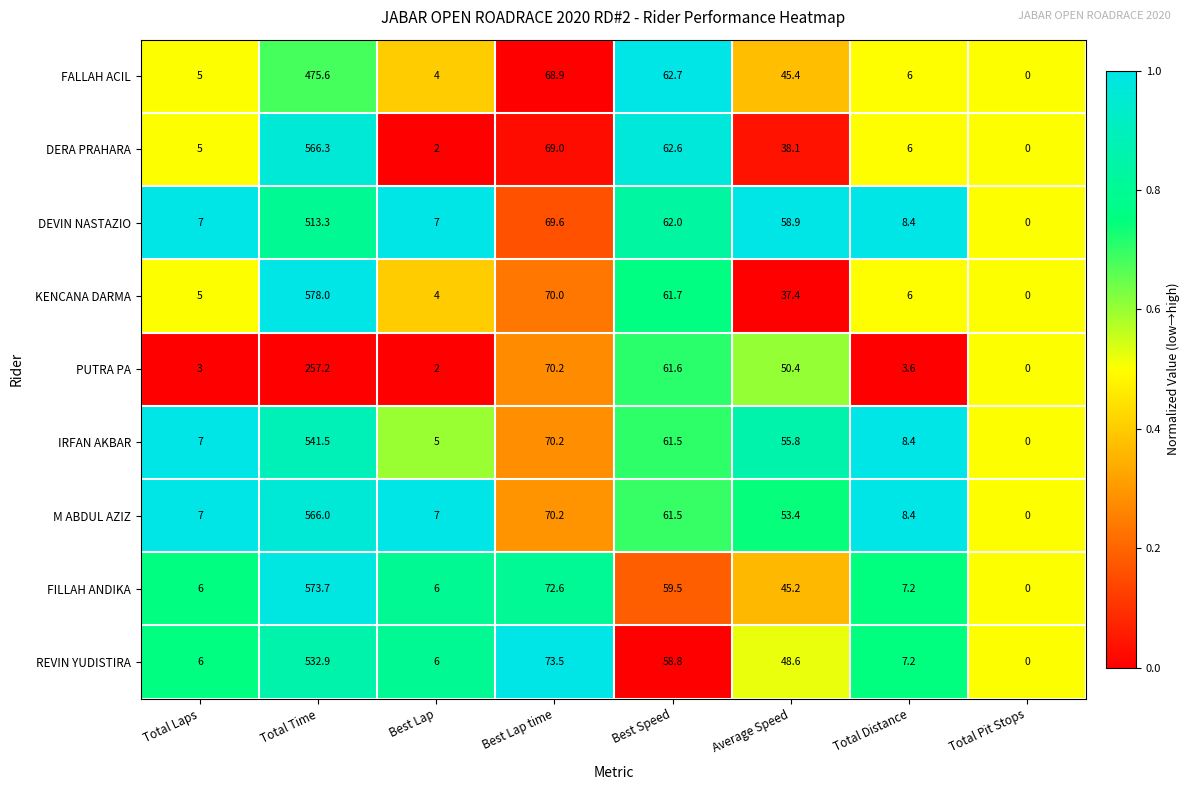

At which category does the chart reach its minimum across all series?

Total Pit Stops